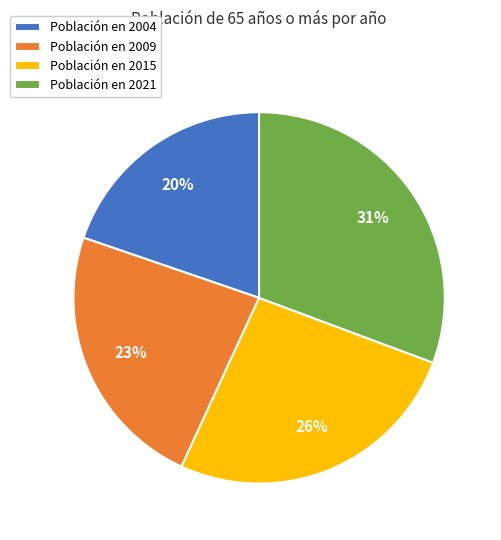

How many slices are in this pie chart?

4